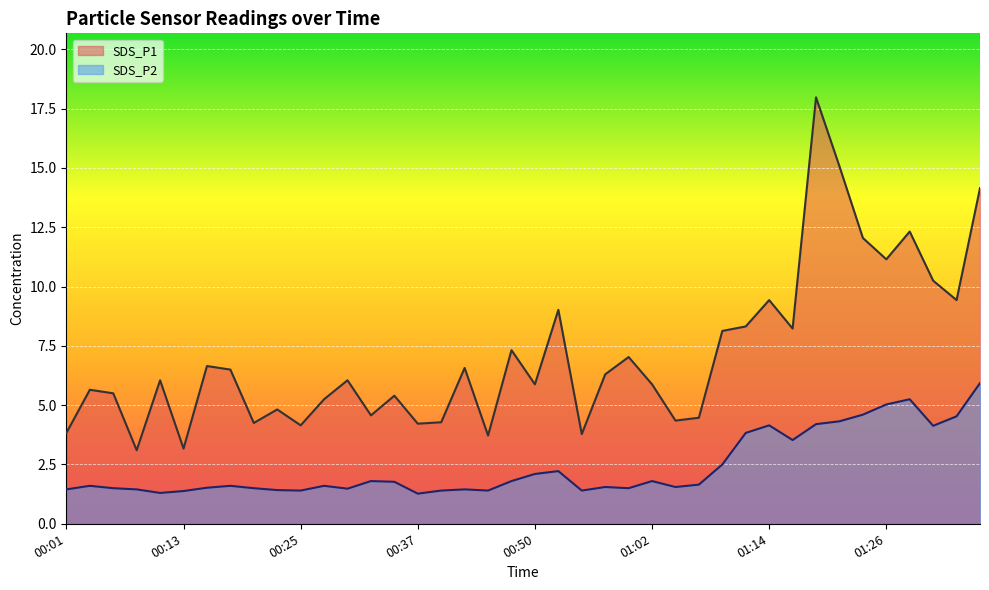

Which series has the widest spread of values?

SDS_P1